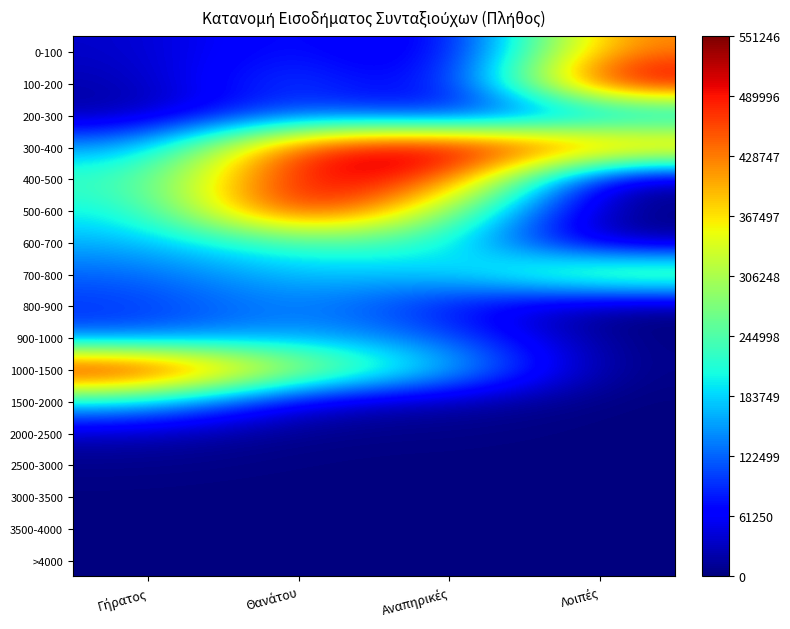

Which has a higher value, Αναπηρικές or Λοιπές?

Λοιπές